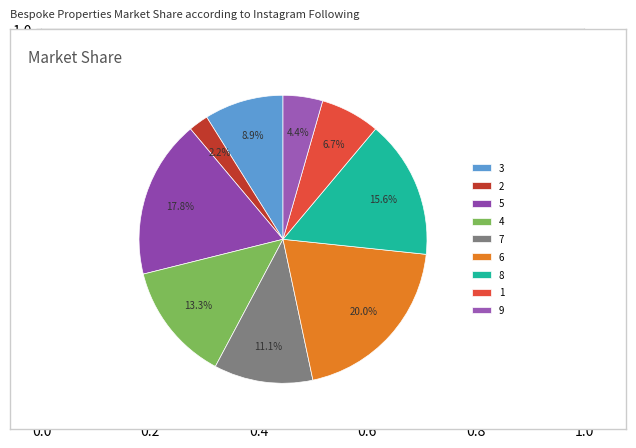

Is it true that 5 is 18% of the pie?

True